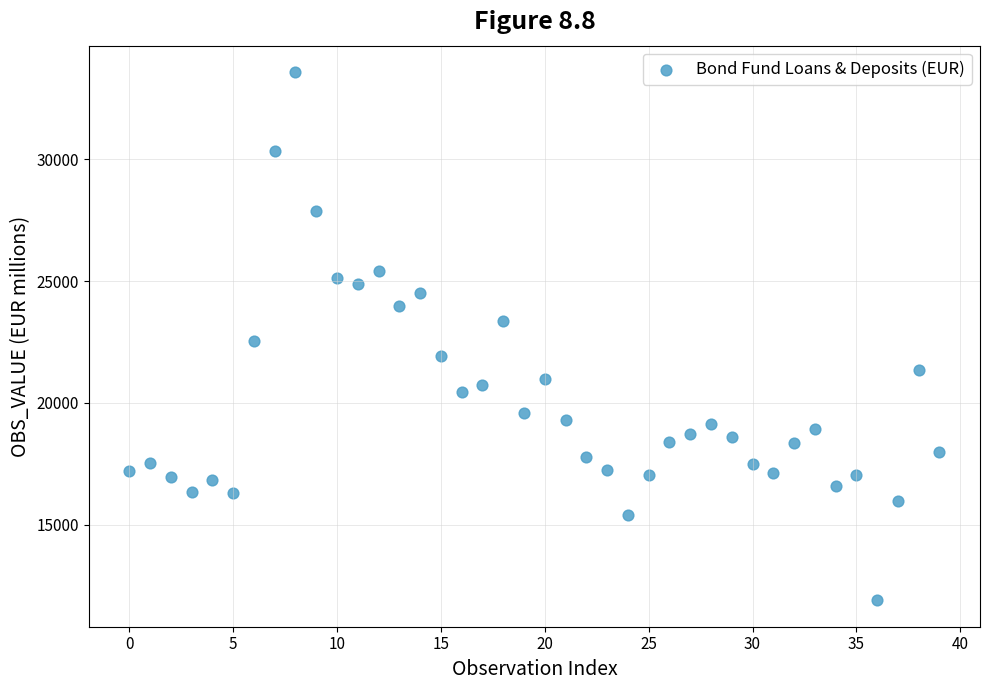

How many points are shown in the scatter plot?

40